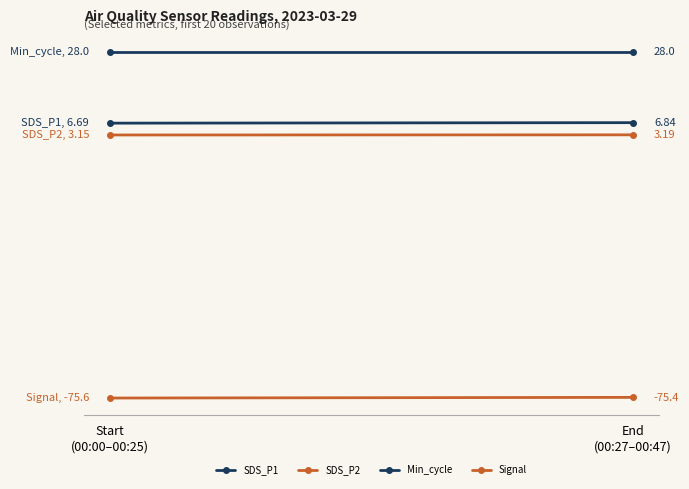

What is the value of the SDS_P2 point at the 1st from the left?

3.1